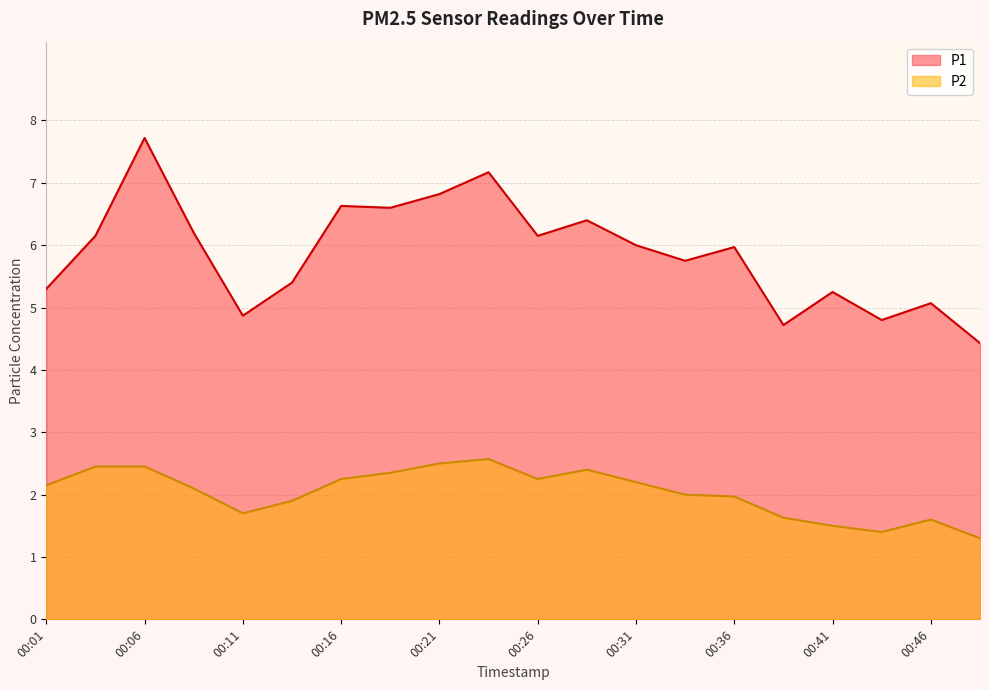

How many data points in P2 are less than 2?

8